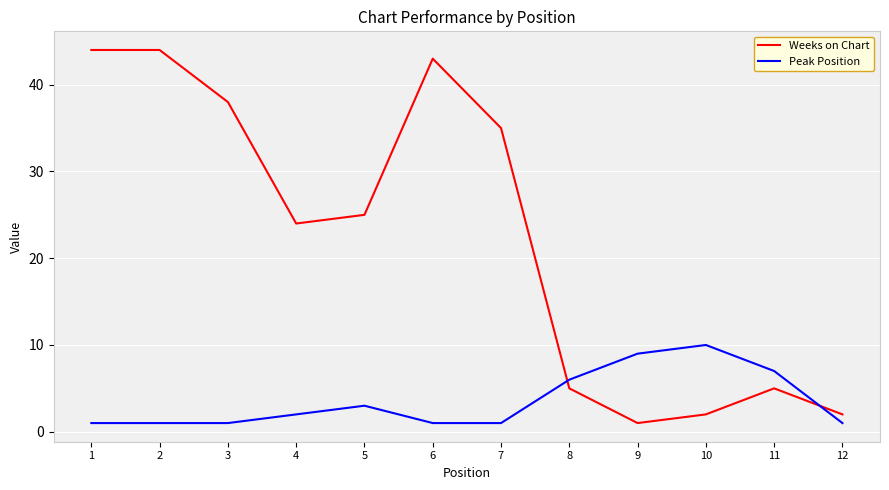

Between 1 and 6, which series saw the biggest shift?

Weeks on Chart